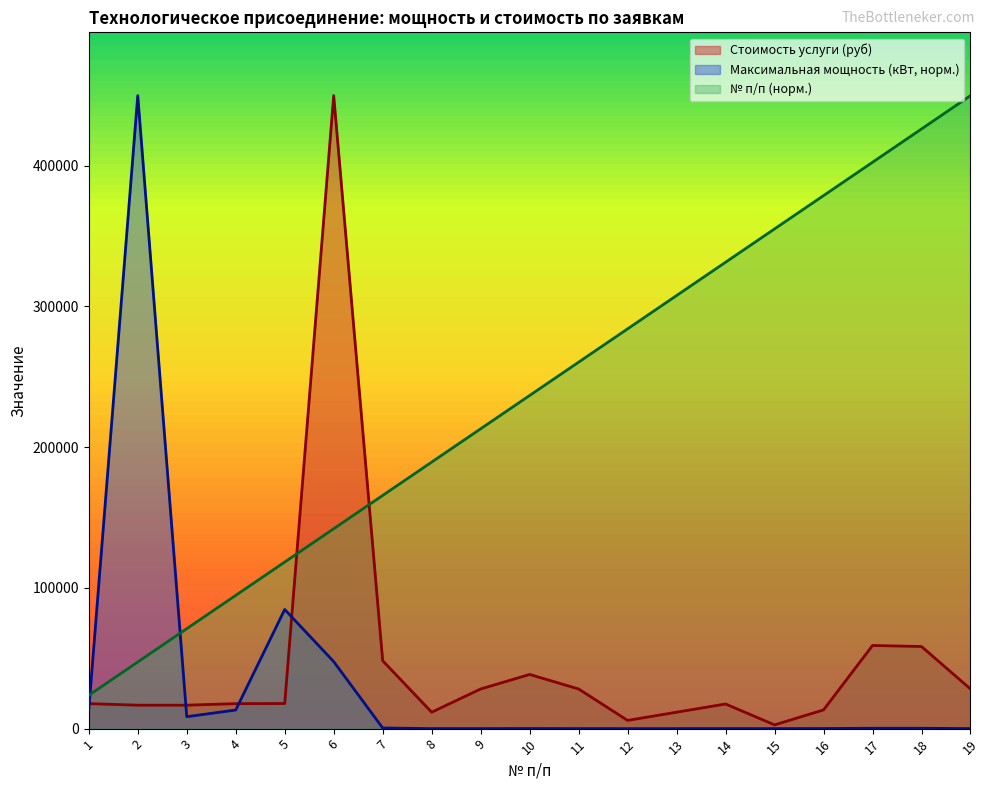

Which category has the lowest value in the Максимальная мощность (кВт) series?

12